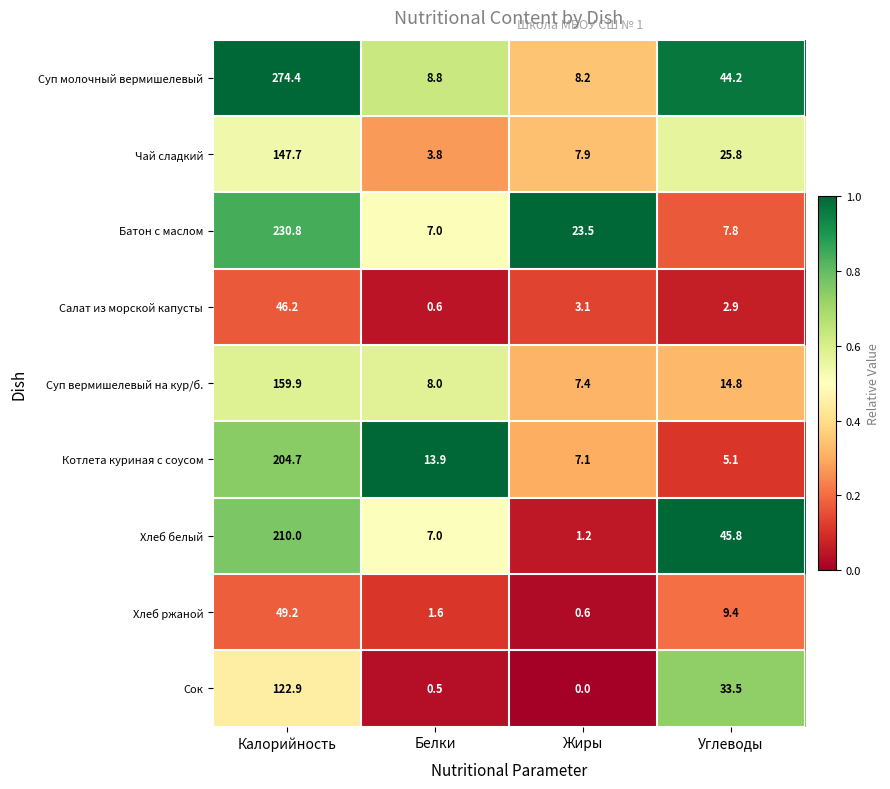

What is the total value across all series at Калорийность?

1445.8